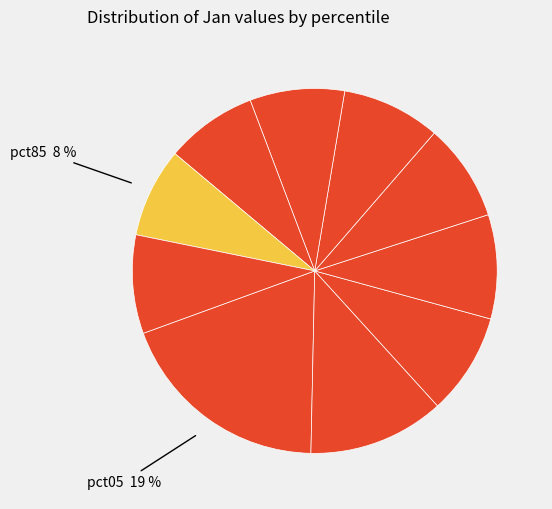

How many slices are in this pie chart?

10